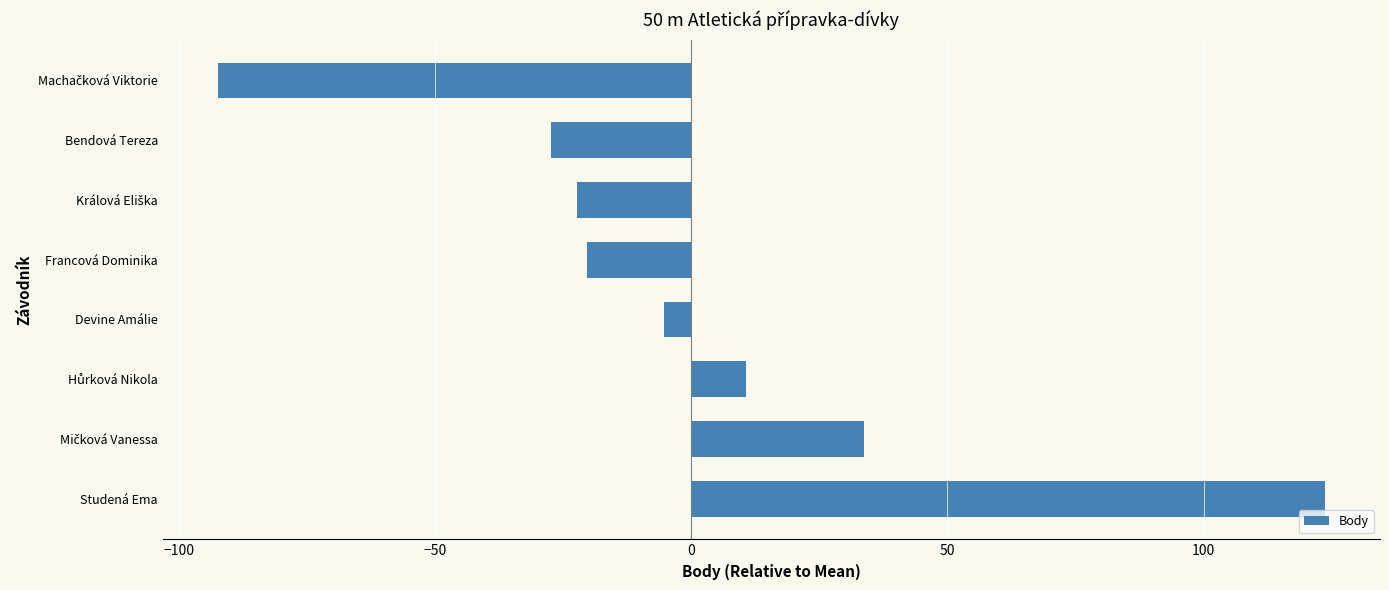

What is the approximate value at Bendová Tereza?

-27.4